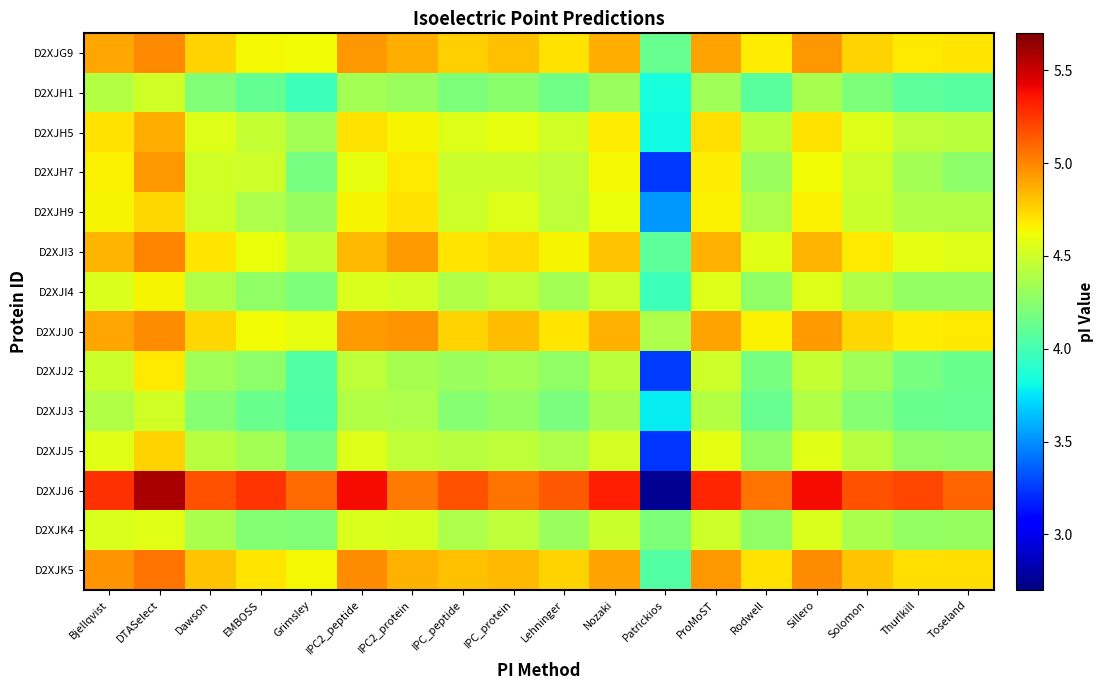

Which category has the lowest value across all series?

Patrickios